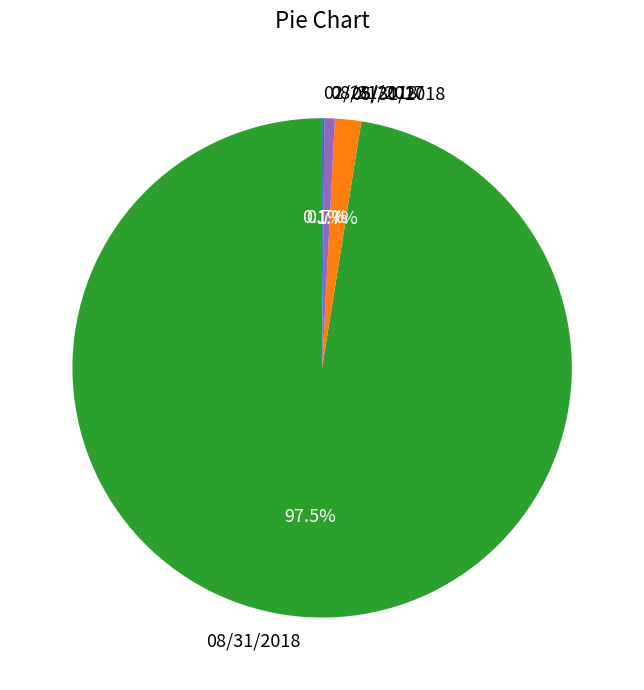

Does 05/31/2018 represent more than half of the total?

No